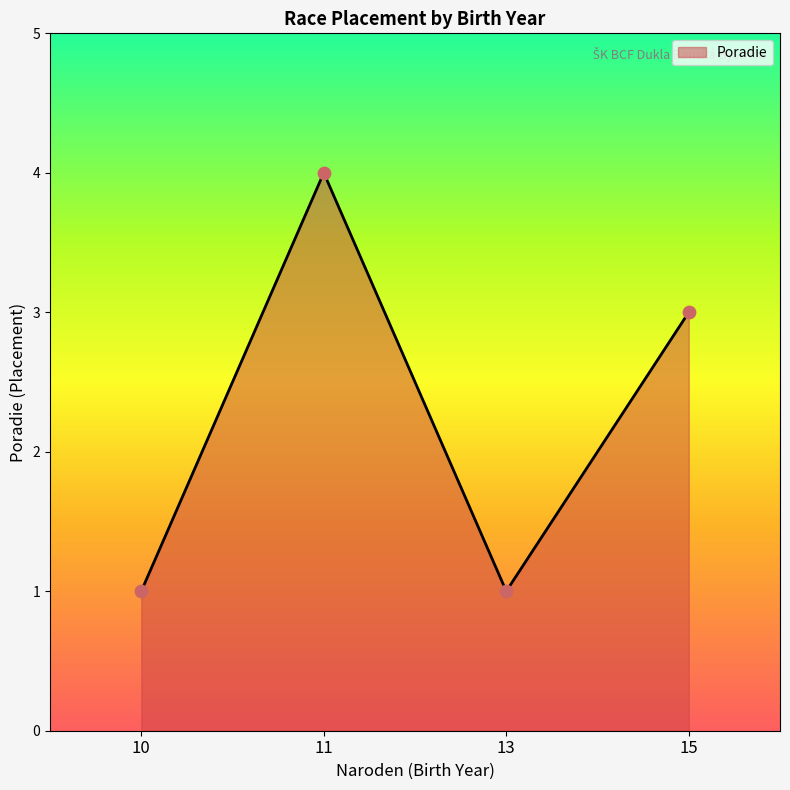

Between 11 and 10, which is larger?

11